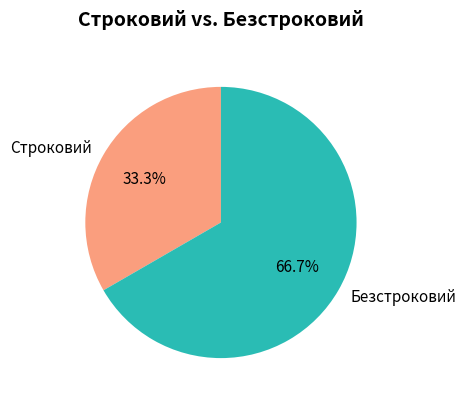

How many slices are in this pie chart?

2